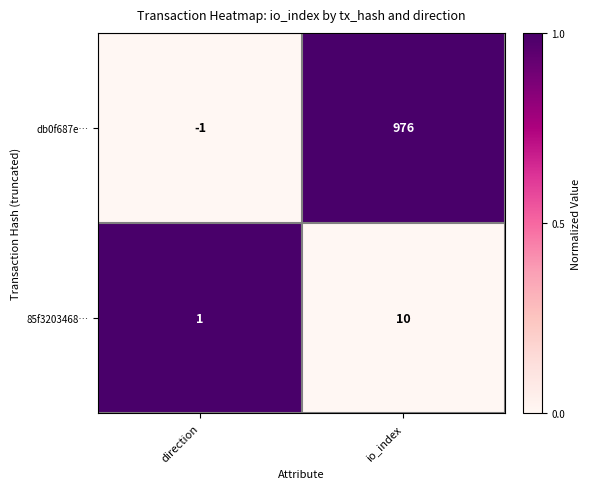

Reading right to left, extract all data points from this chart.

db0f687e…: io_index=976	direction=-1
85f3203468…: io_index=10	direction=1